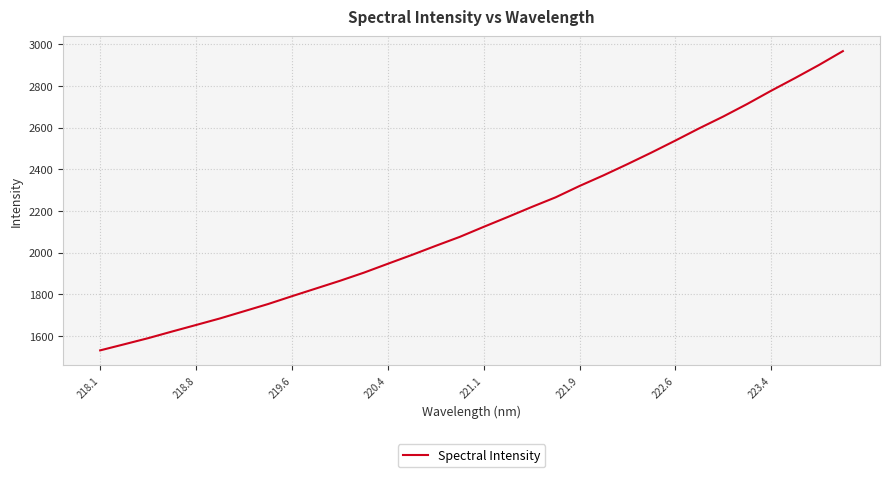

What is the minimum value shown in the chart?

1530.2